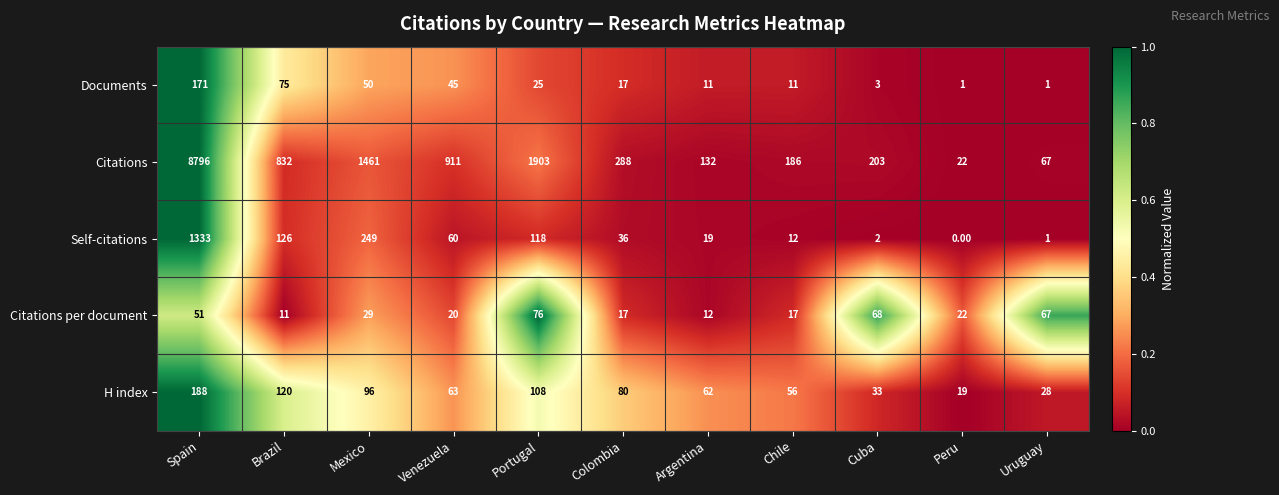

What is the difference between the Documents values at Spain and Colombia?

154